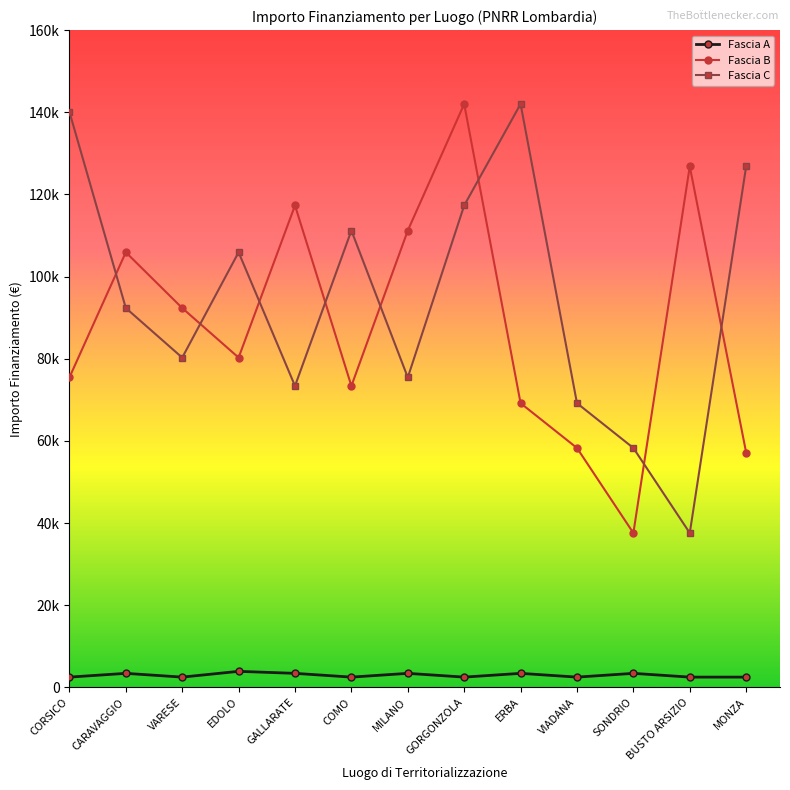

What is the minimum value shown in the chart?

2498.0